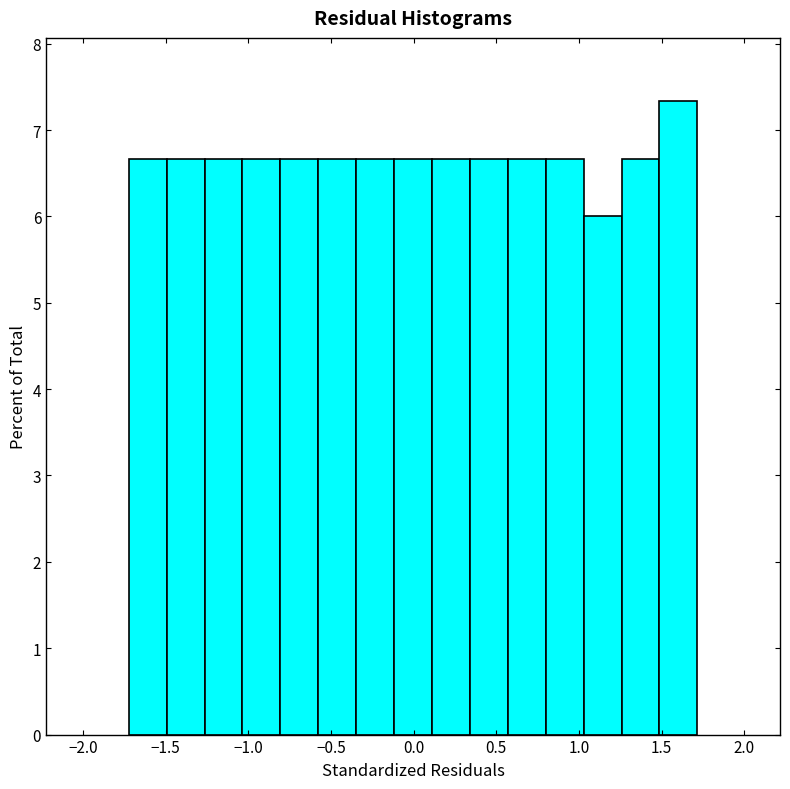

How tall is the bar that spans -1.70 to -1.50 on the x-axis? Neither the bar edges nor the heights are printed on the chart, so give them approximately, as read against the axes.

6.7